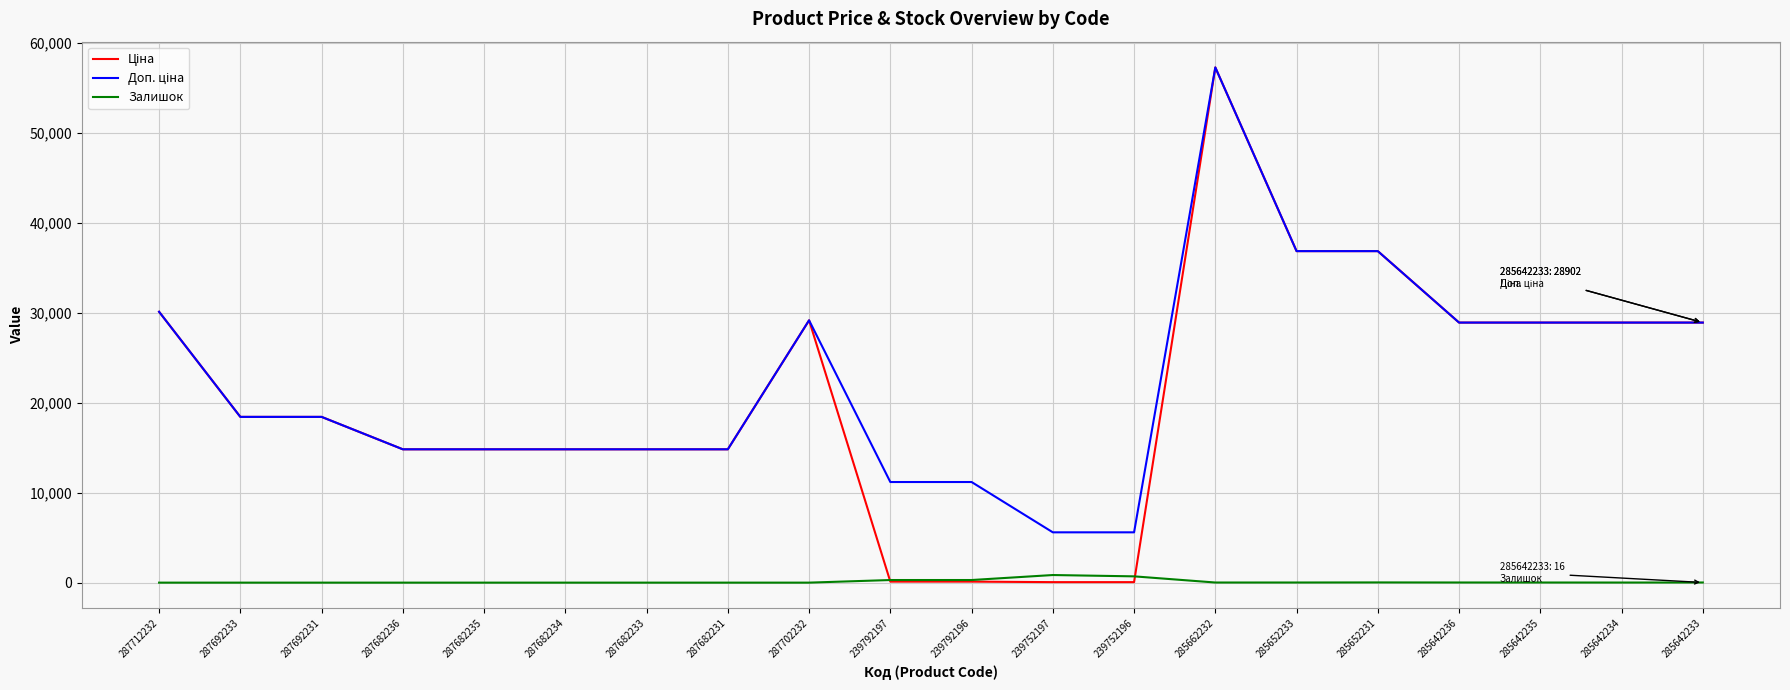

How many values in the Залишок series are below 13?

10